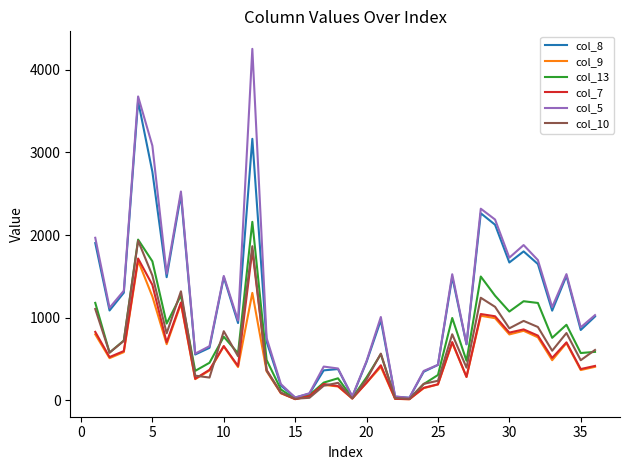

Which series has the widest spread of values?

col_5